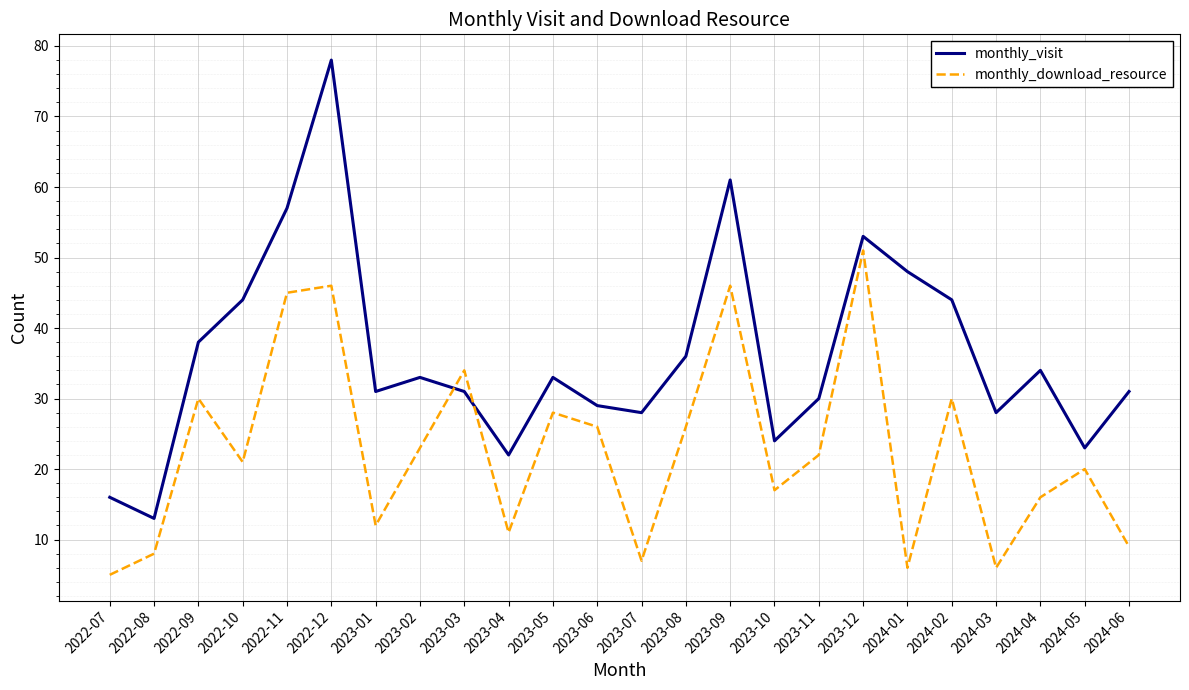

How many lines are shown in the chart?

2